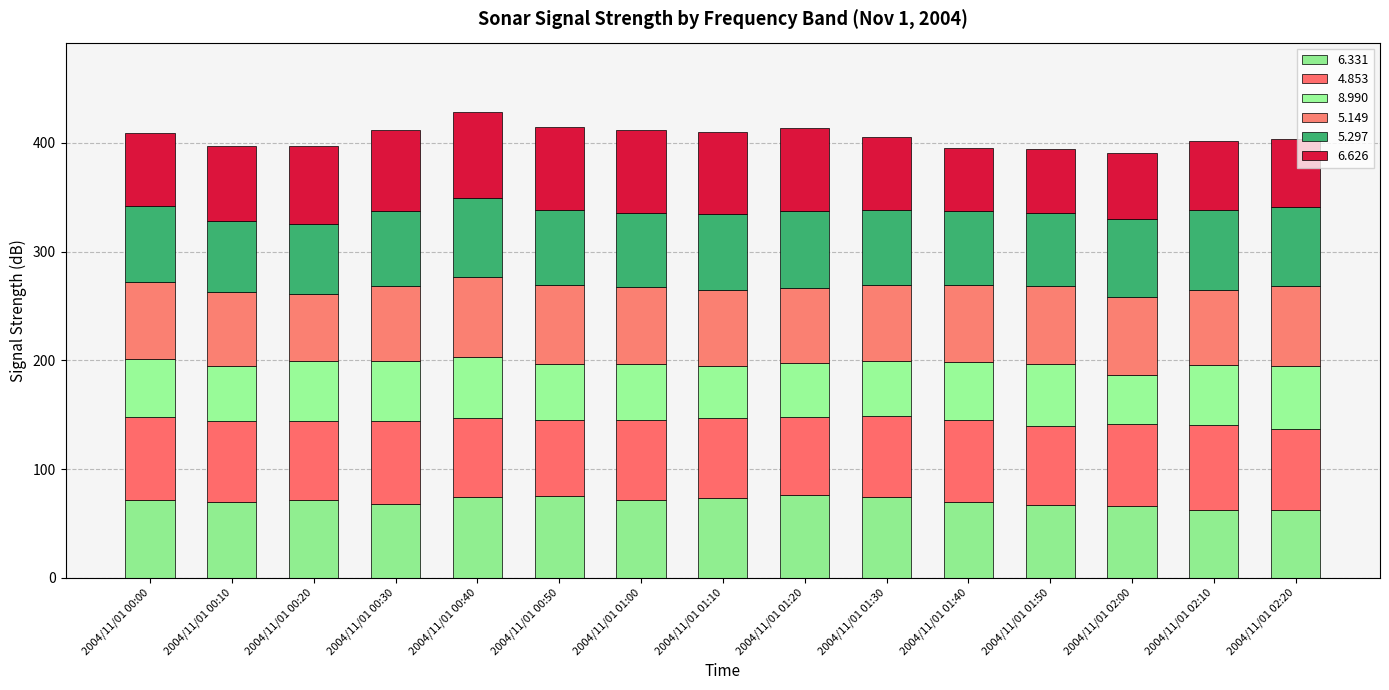

Which has a higher value, 2004/11/01 00:00 or 2004/11/01 01:10?

2004/11/01 01:10